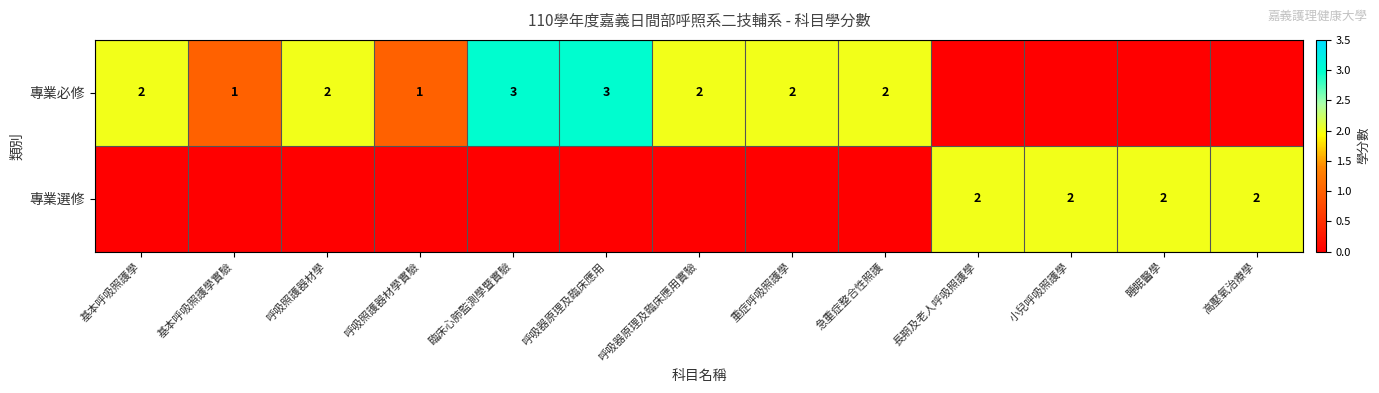

What is the spread (max minus min) of values at 重症呼吸照護學?

2